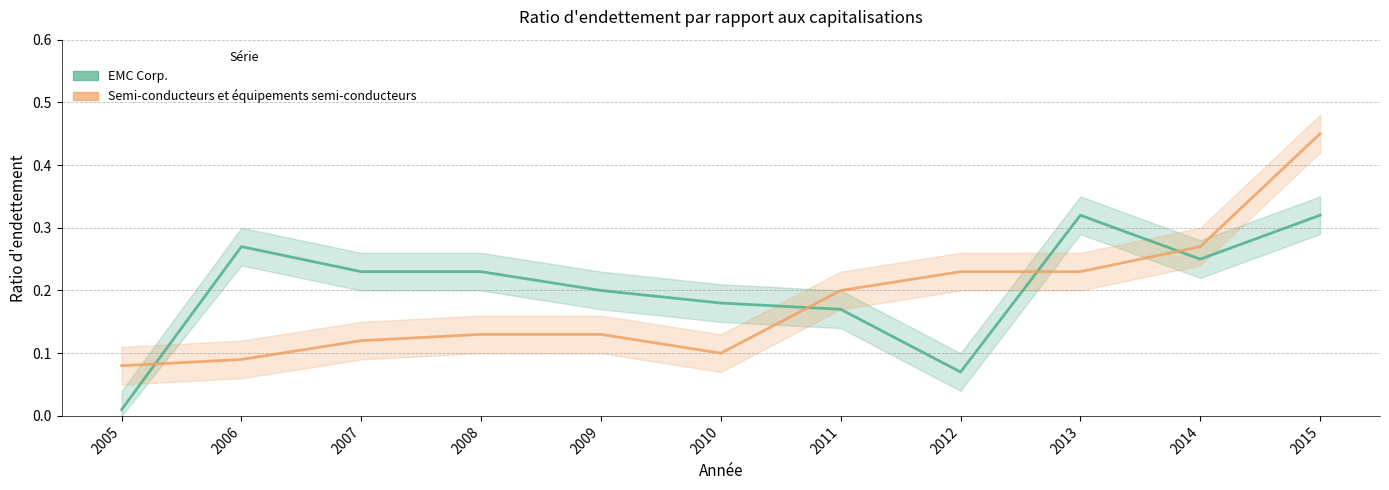

Reading left to right, what are all the values shown in this chart?

EMC Corp.: 2005=0.0	2006=0.3	2007=0.2	2008=0.2	2009=0.2	2010=0.2	2011=0.2	2012=0.1	2013=0.3	2014=0.2	2015=0.3
Semi-conducteurs et équipements semi-conducteurs: 2005=0.1	2006=0.1	2007=0.1	2008=0.1	2009=0.1	2010=0.1	2011=0.2	2012=0.2	2013=0.2	2014=0.3	2015=0.5